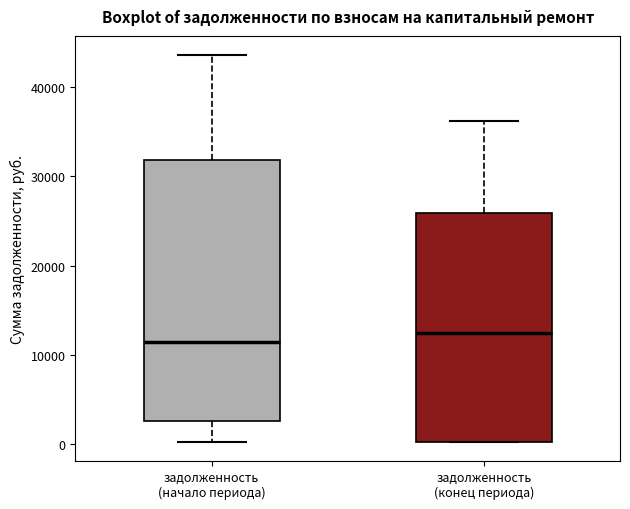

Comparing the boxes themselves (not the whiskers), which one is the tallest?

задолженность (начало периода)